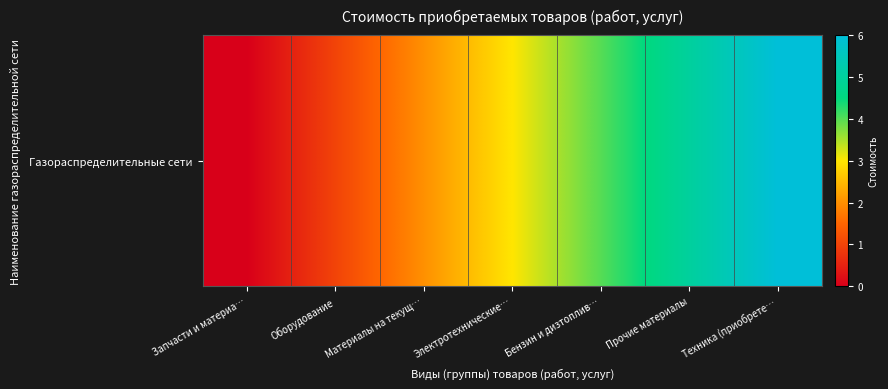

What is the sum of the values at Бензин и дизтоплив… and Оборудование?

5